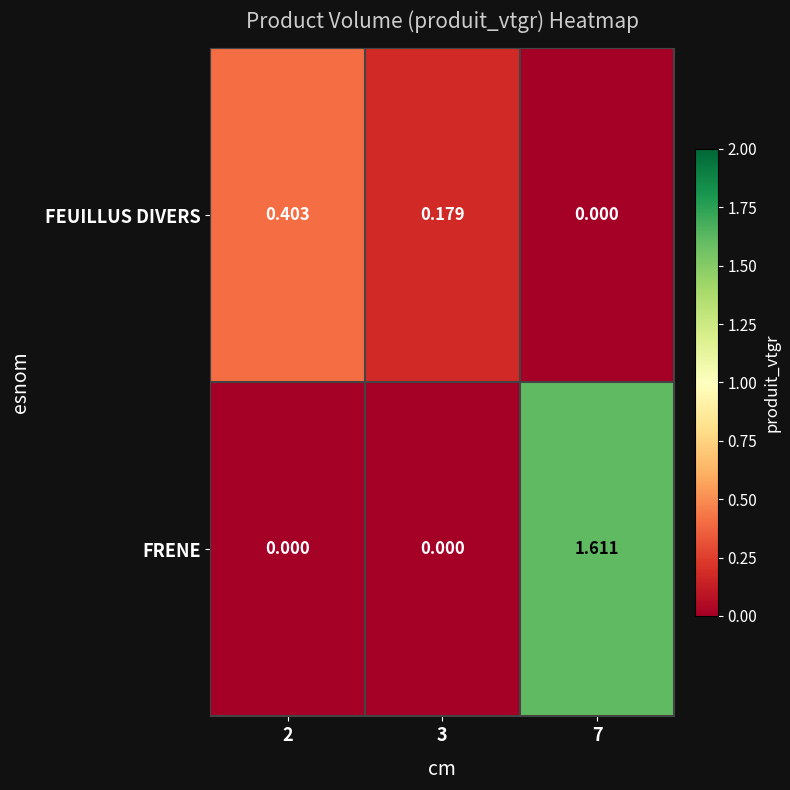

At which category is the sum across all series the highest?

7